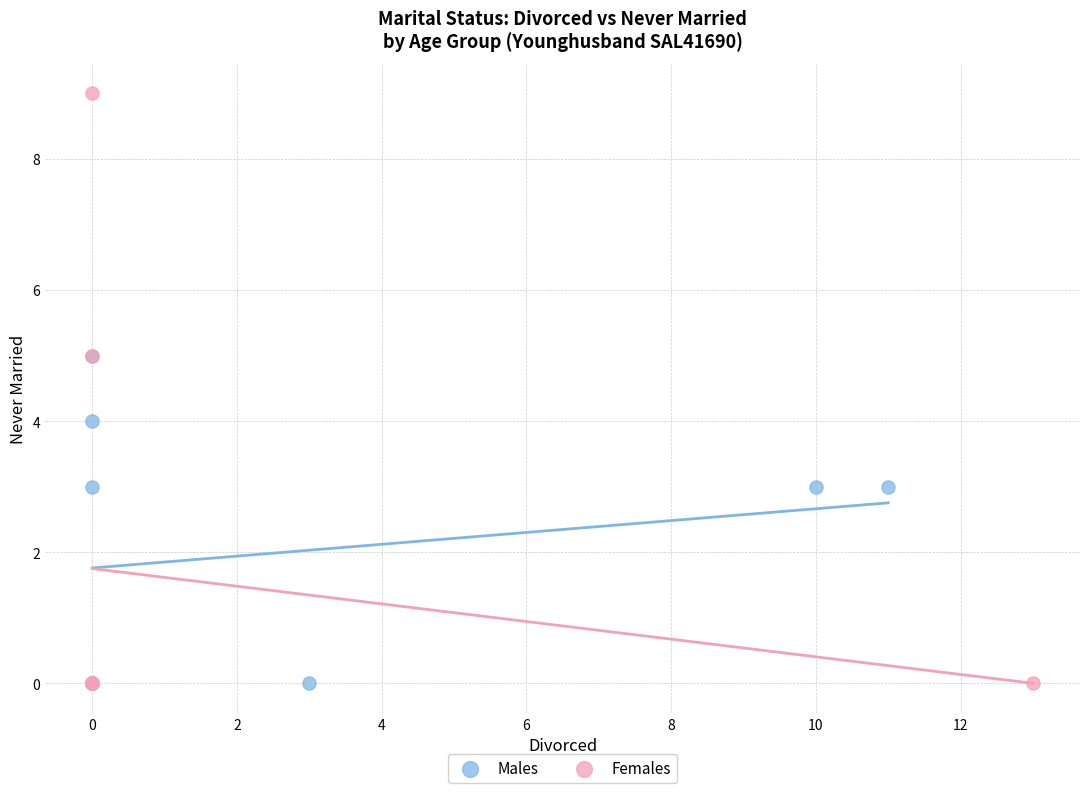

Which series reaches the maximum Y coordinate?

Females